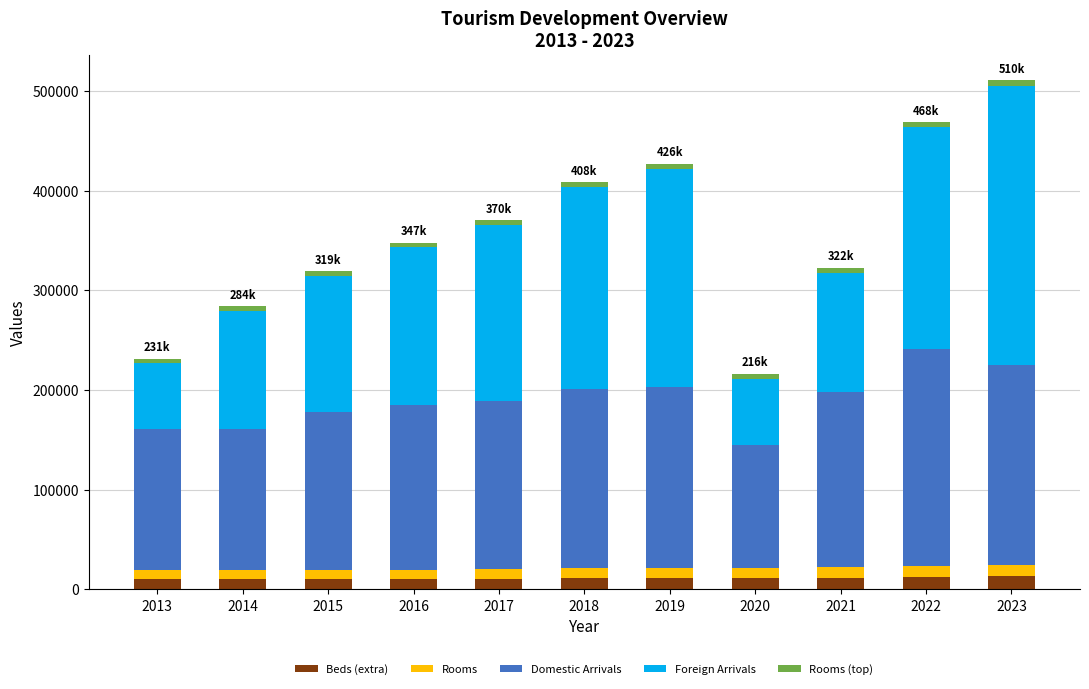

What is the highest value of the Beds (extra) series?

13294